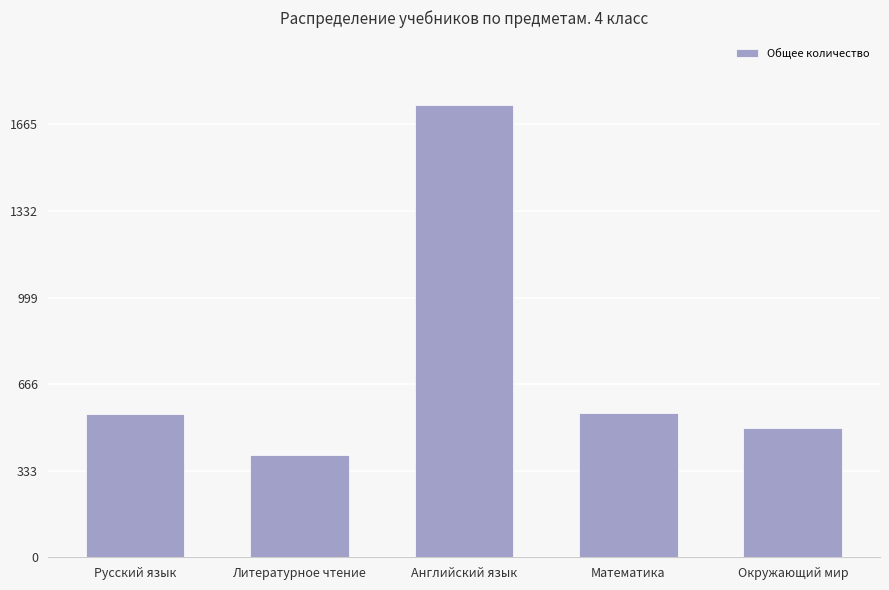

How many values are below 551?

2